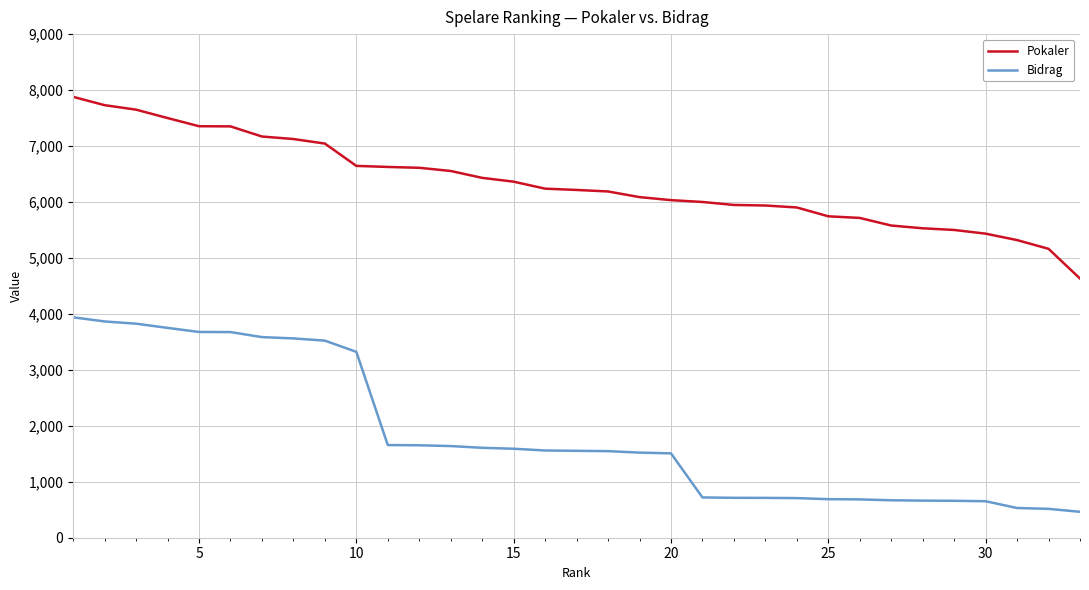

Which series has the largest range (max minus min)?

Bidrag